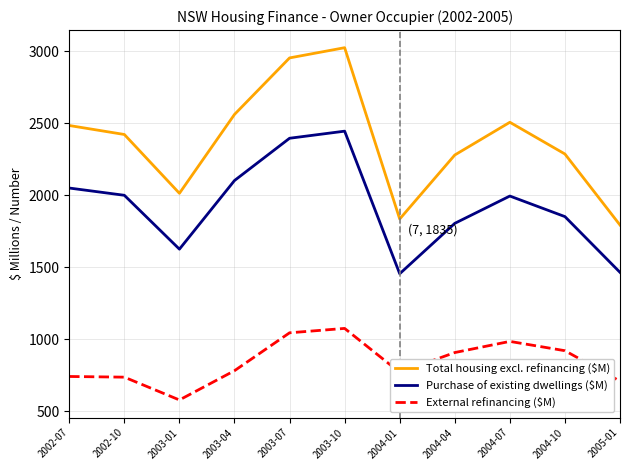

What is the smallest value displayed?

577.1